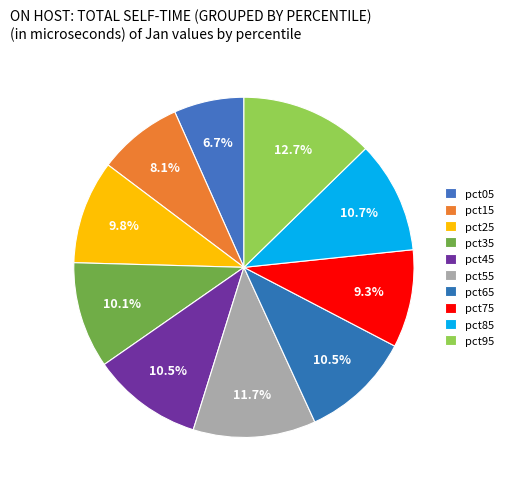

Count the number of slices in the pie.

10